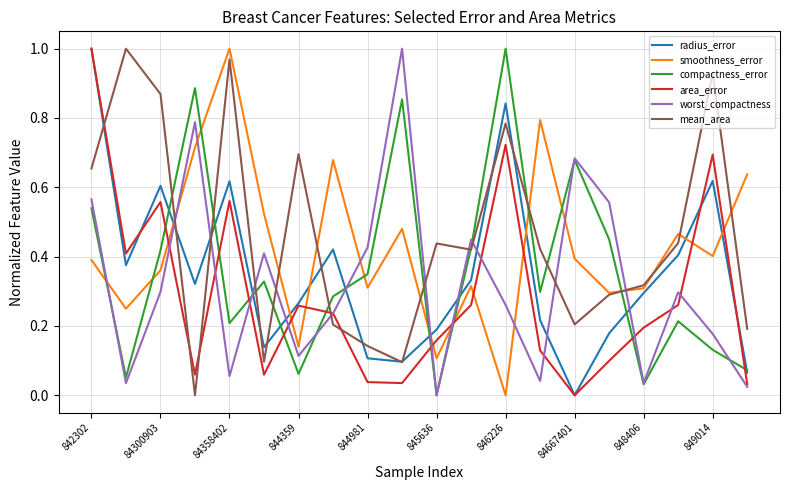

Does the chart have visible grid lines?

Yes